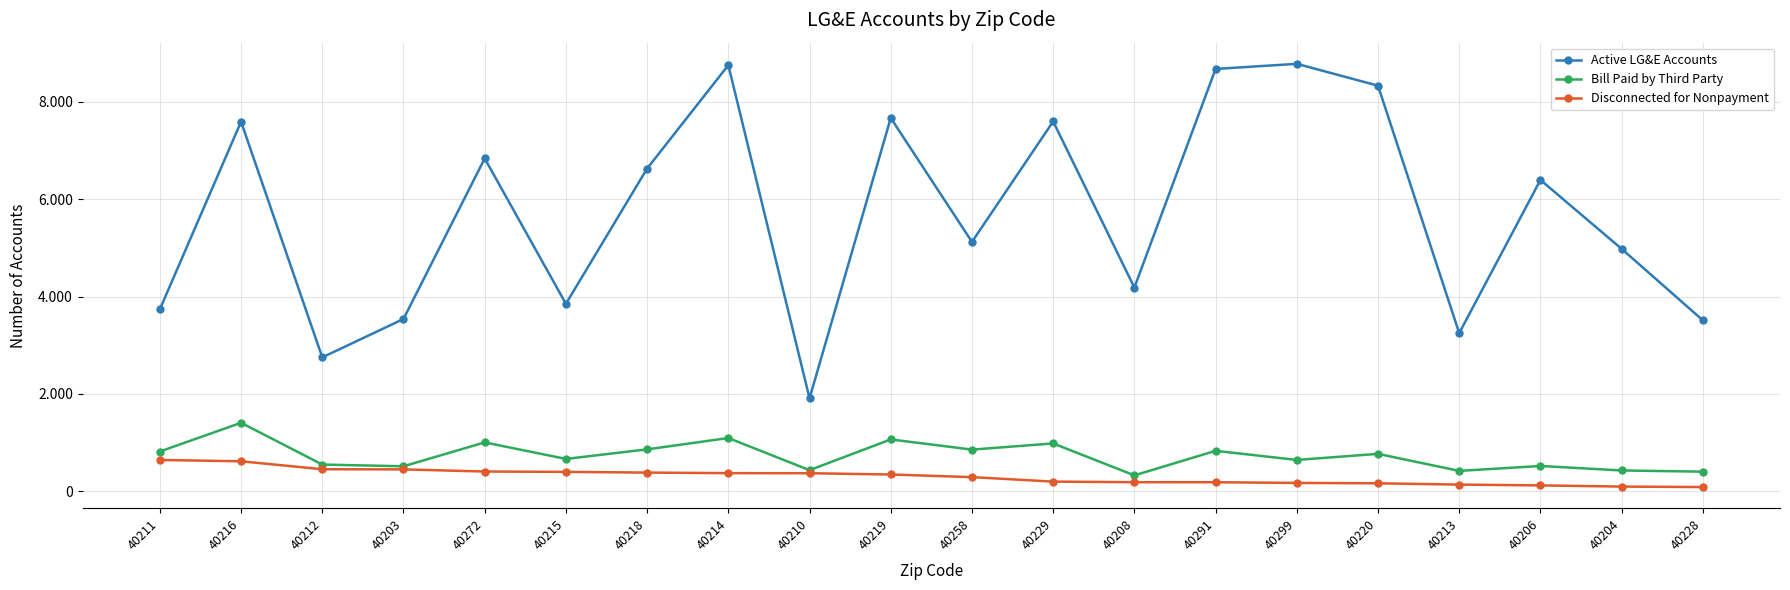

Does the chart have visible grid lines?

Yes